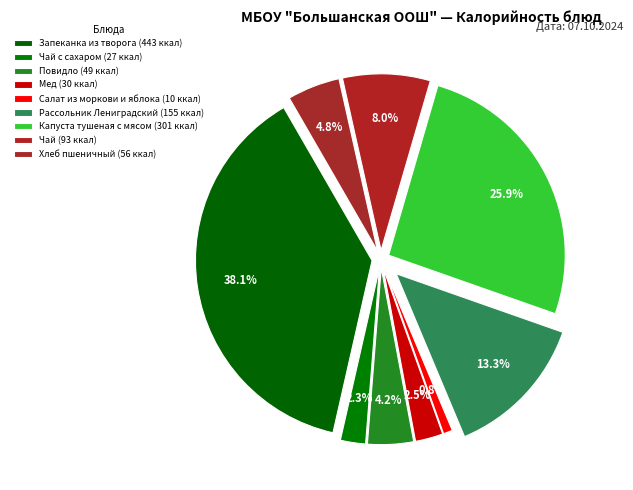

Between Запеканка из творога and Капуста тушеная с мясом, which is larger?

Запеканка из творога